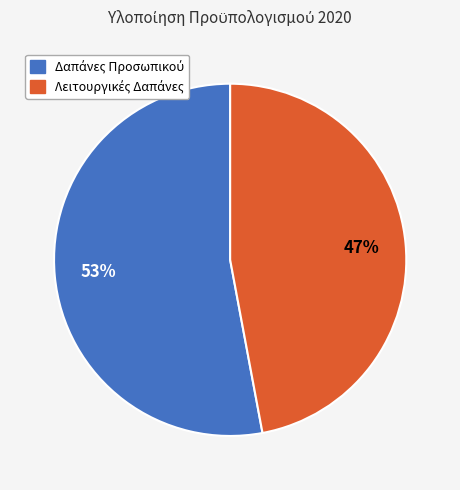

To the nearest percent, what is the difference between the largest and smallest slice percentages?

6%